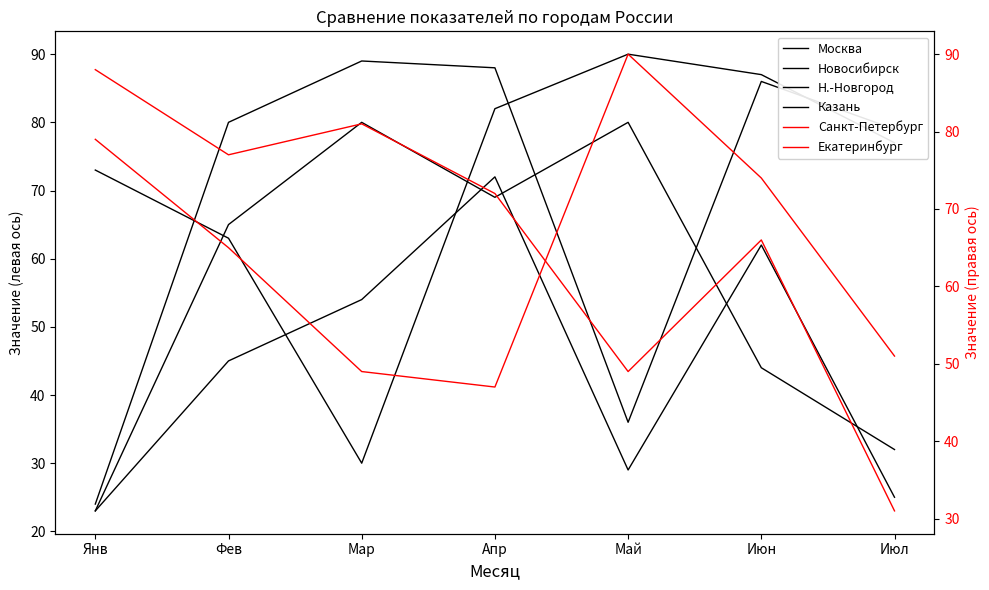

Which series has the largest total across all categories?

Москва